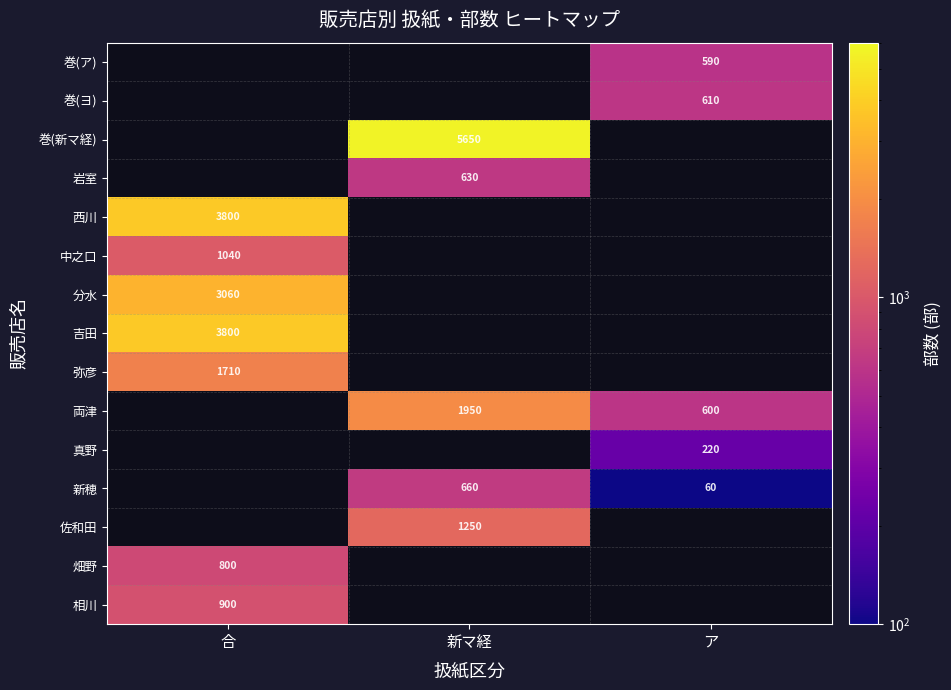

Which has a higher value, 新マ経 or 合?

合